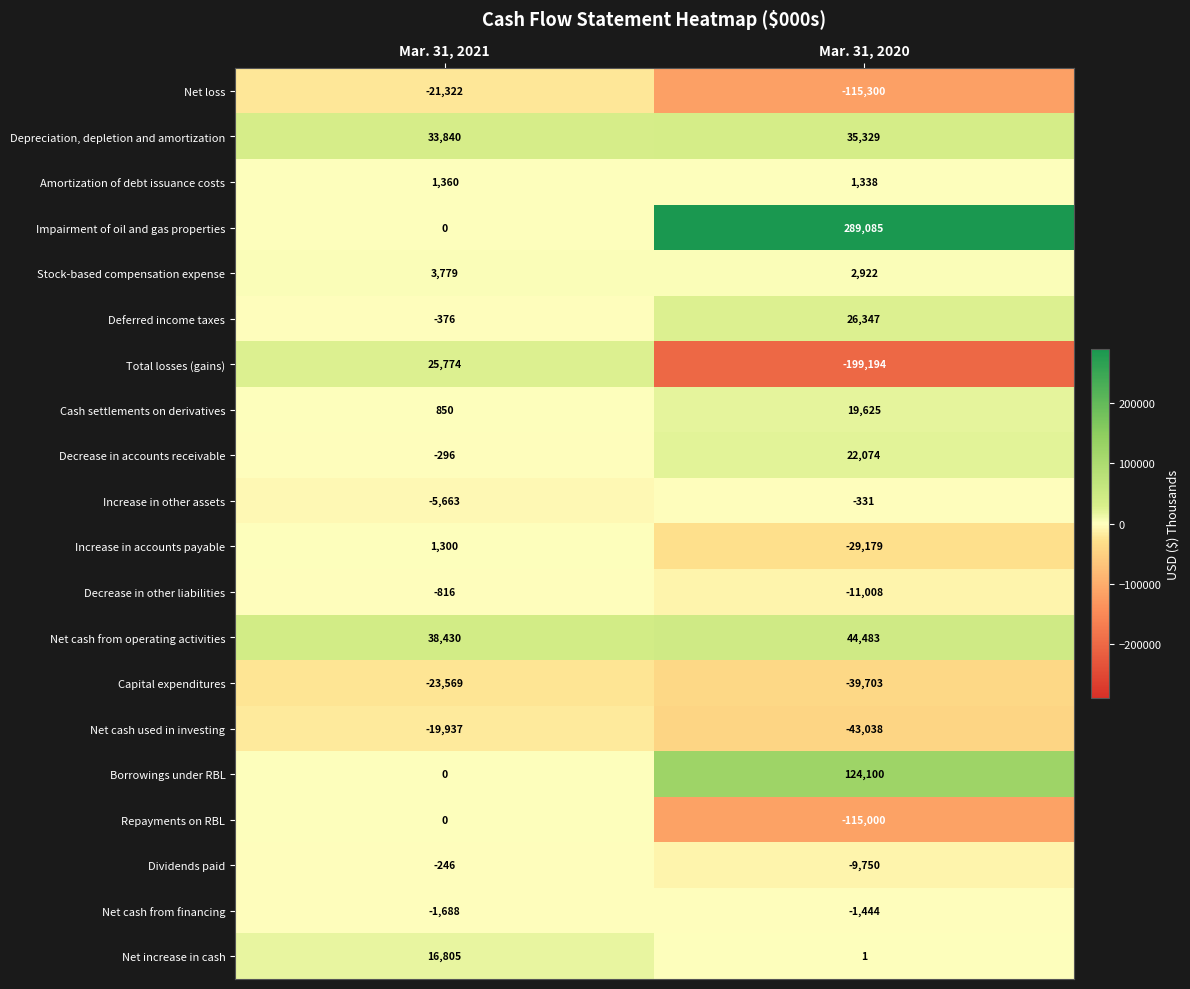

Which series has the largest total across all categories?

Impairment of oil and gas properties